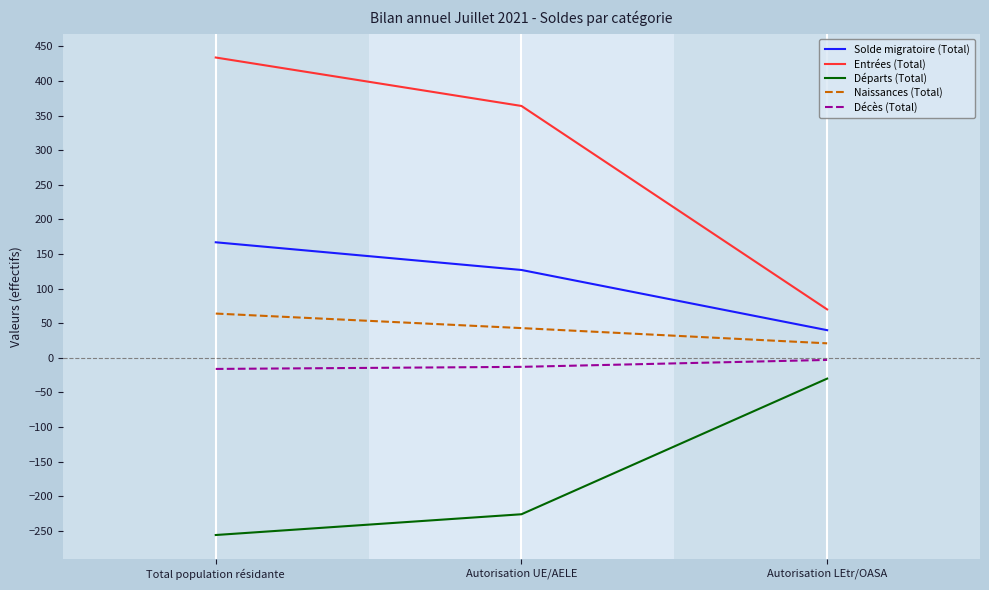

At which label does Entrées (Total) first exceed 364?

Total population résidante